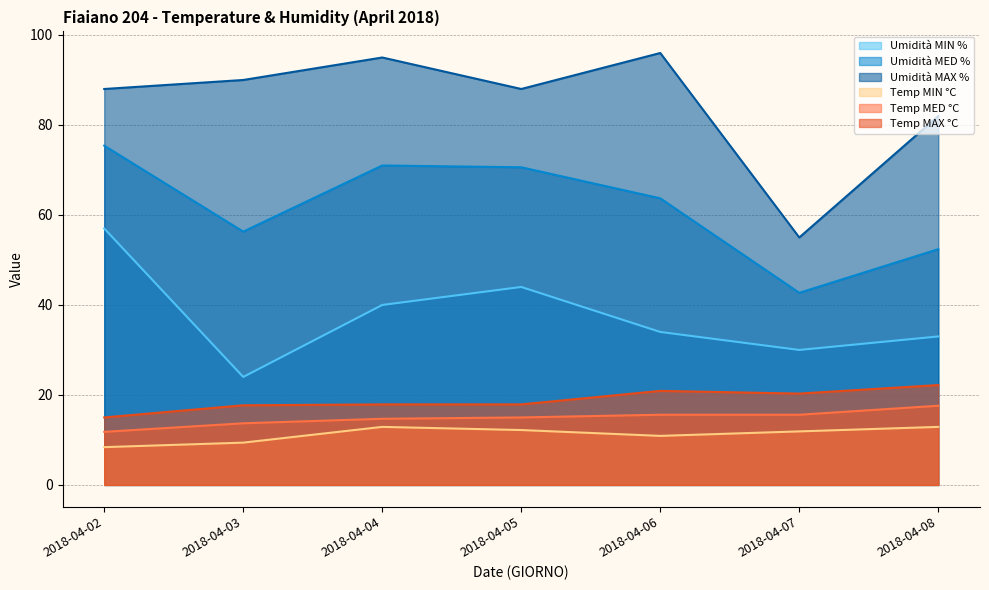

True or false: Temp MED °C and Umidità MED % cross at least once.

False